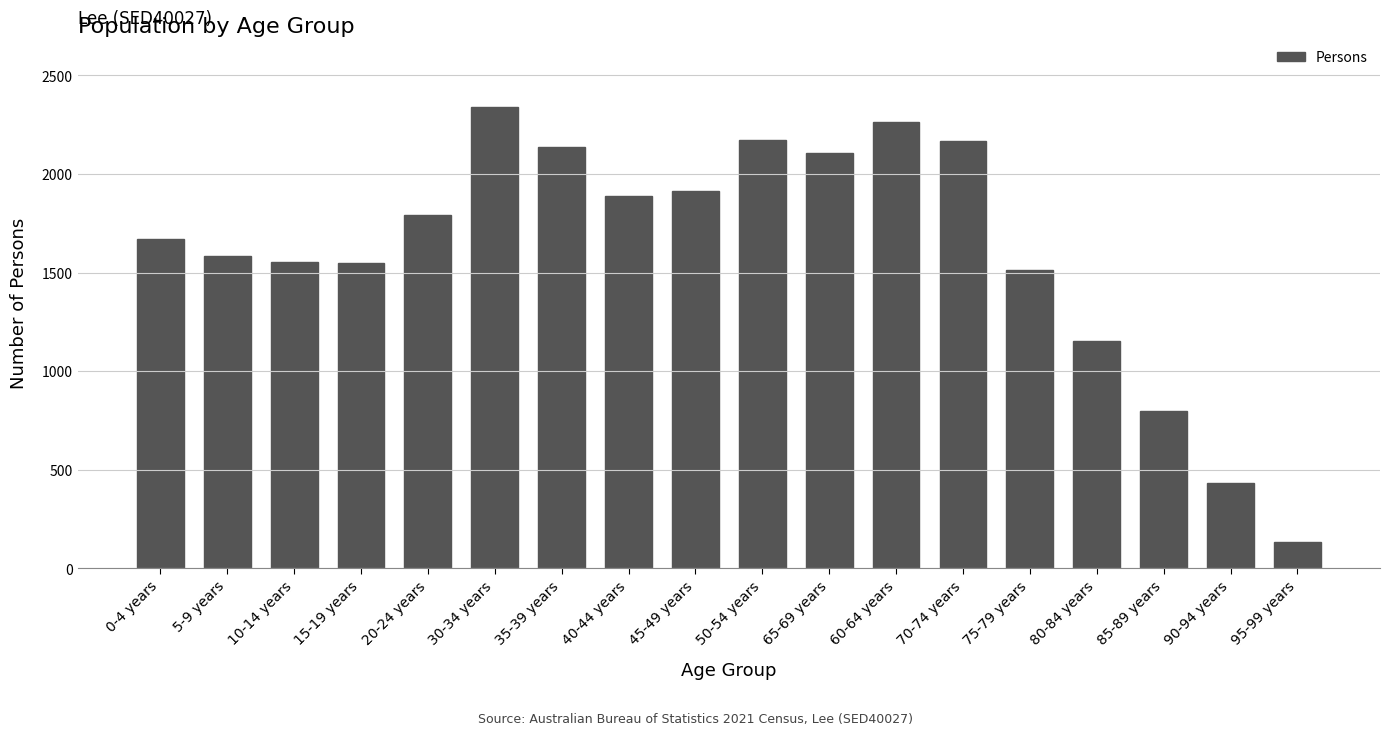

The value at 65-69 years is 3601. True or false?

False